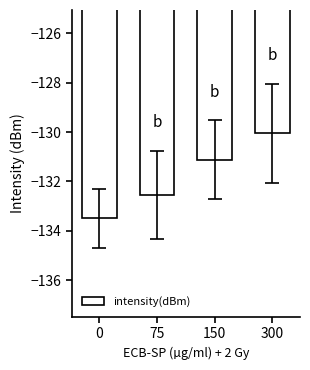

At which label does the data first exceed -131?

300